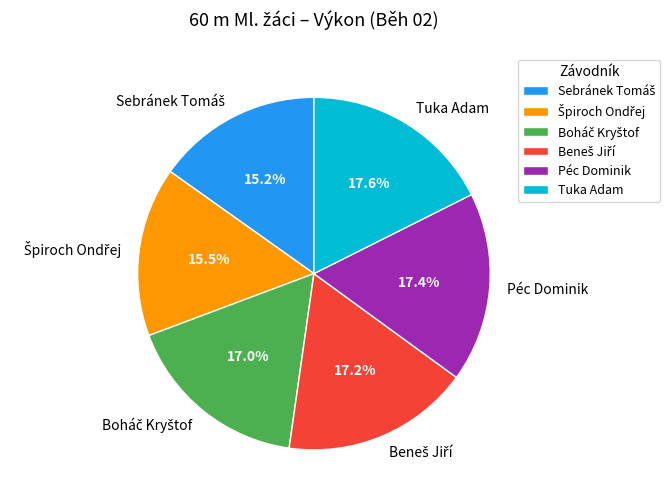

How many segments does this pie chart have?

6